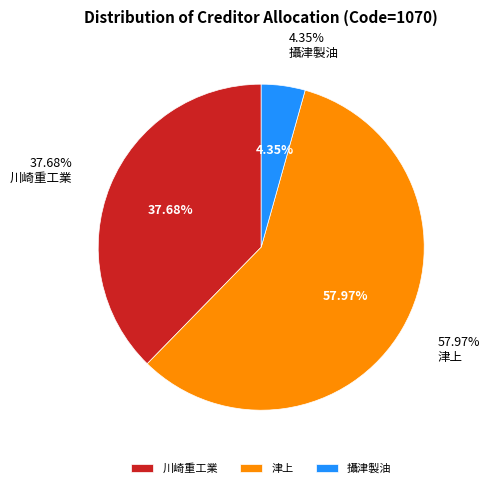

Which slice represents more than half of the pie?

津上